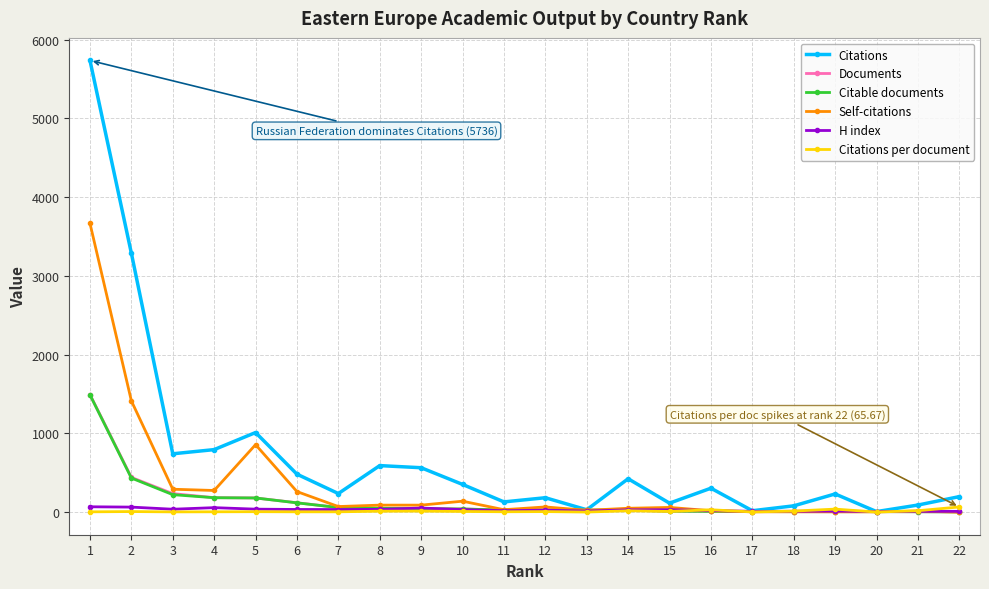

What are all the series names shown in the legend?

Citations, Documents, Citable documents, Self-citations, H index, Citations per document